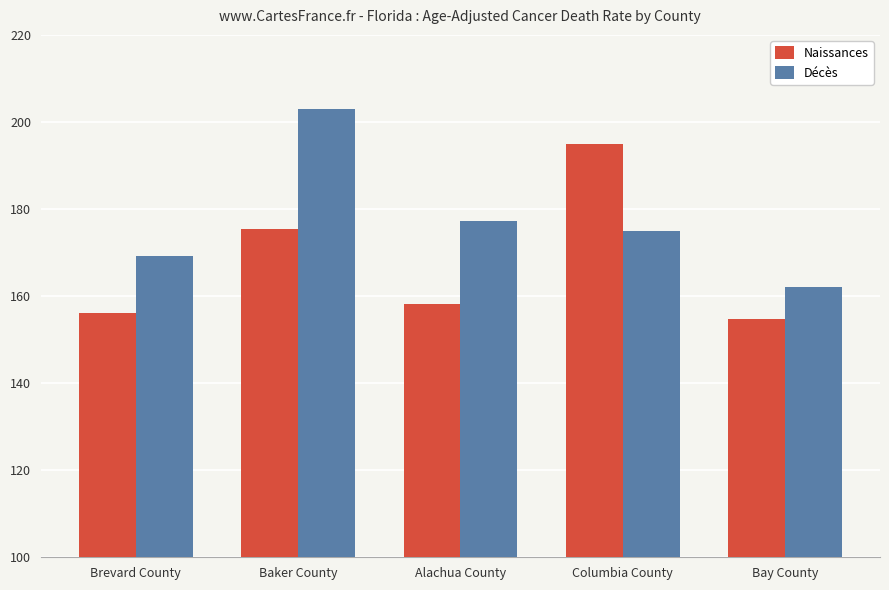

How many data points does each series have?

5